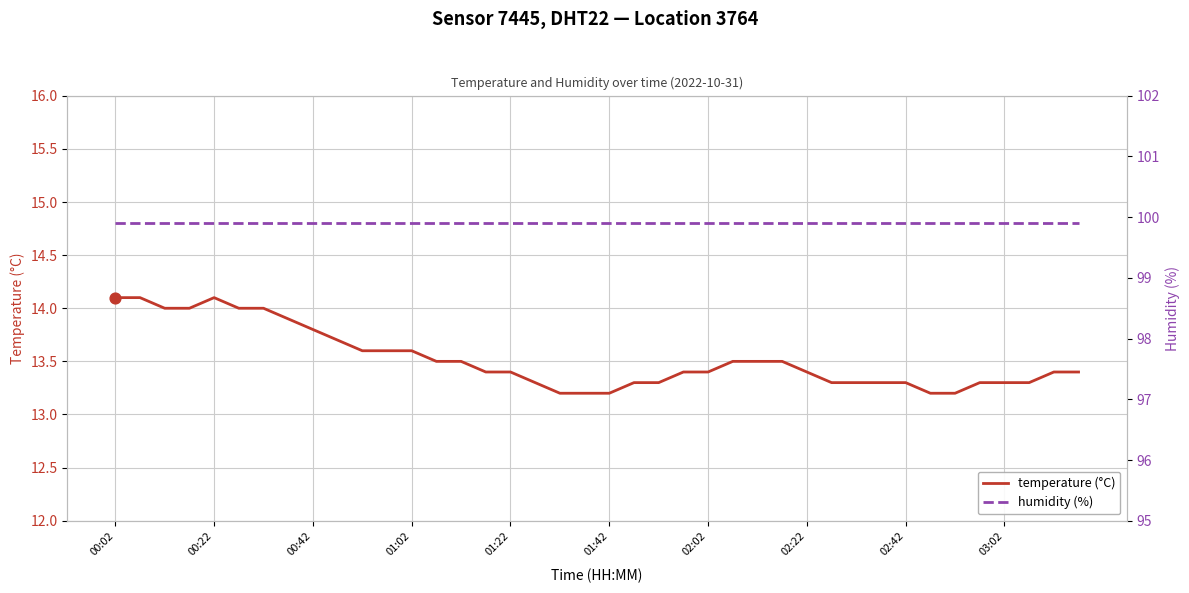

Which series reaches the maximum Y coordinate?

humidity (%)